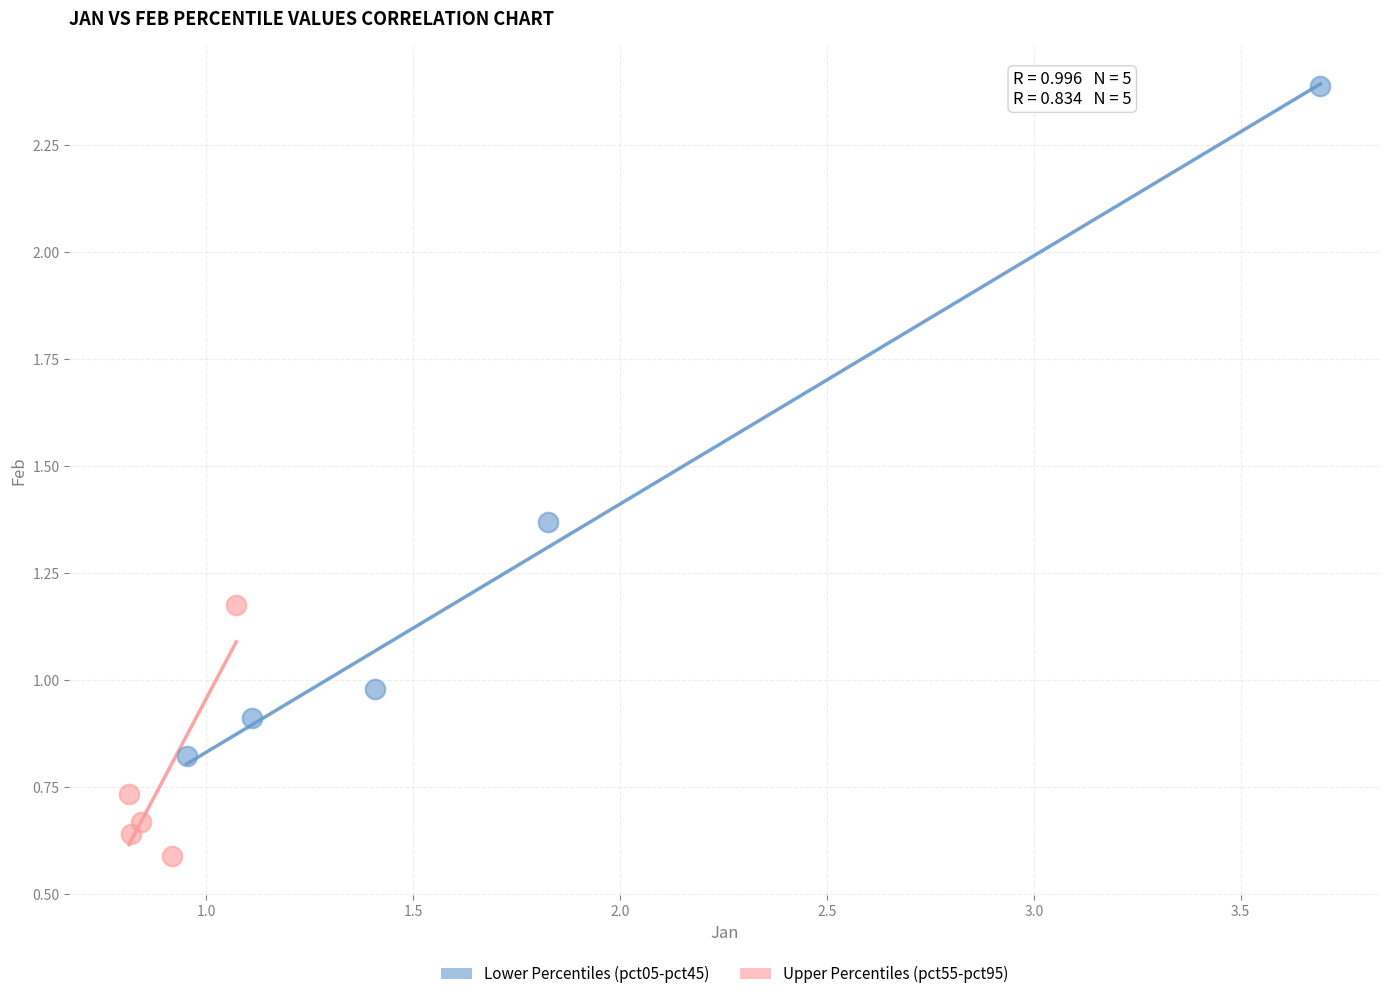

Which series has the largest Y range (max minus min)?

Lower Percentiles (pct05-pct45)